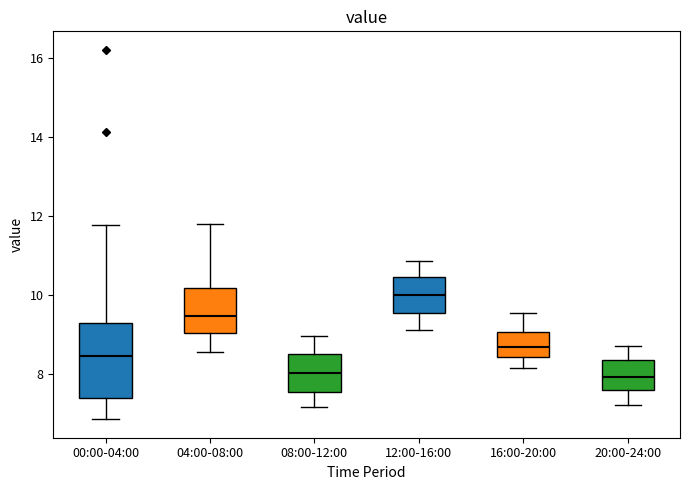

Reading left to right, read every box against the y-axis: the position of its median line, the range the box covers, and the ends of its whiskers. The values are not printed on the chart, so give them approximately, as read against the axis.

00:00-04:00: median 8.4, box 7.4 to 9.2, whiskers 6.8 to 11.8
04:00-08:00: median 9.4, box 9.0 to 10.2, whiskers 8.6 to 11.8
08:00-12:00: median 8.0, box 7.6 to 8.6, whiskers 7.2 to 9.0
12:00-16:00: median 10.0, box 9.6 to 10.4, whiskers 9.2 to 10.8
16:00-20:00: median 8.6, box 8.4 to 9.0, whiskers 8.2 to 9.6
20:00-24:00: median 8.0, box 7.6 to 8.4, whiskers 7.2 to 8.8